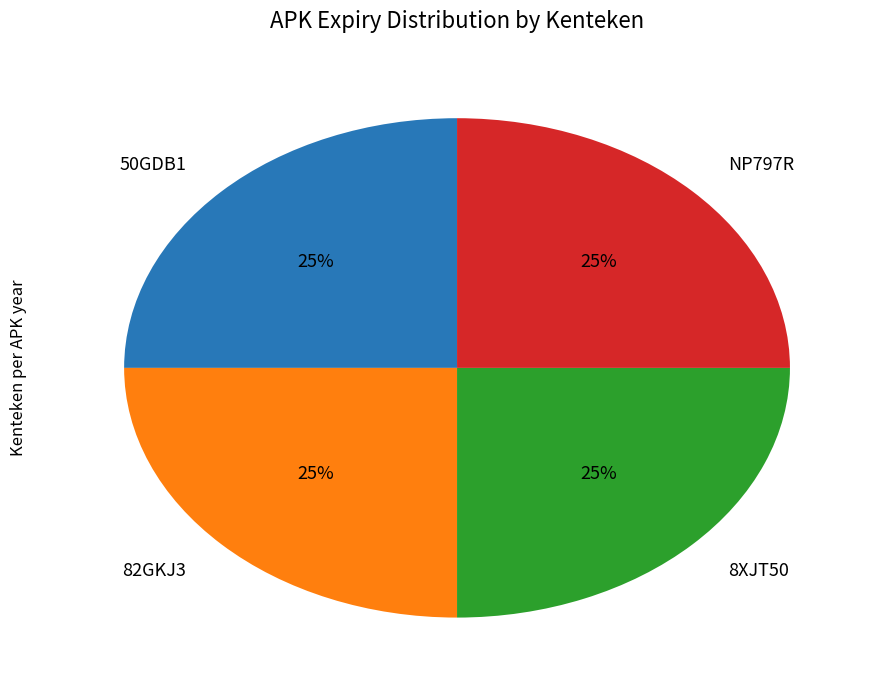

To the nearest percent, what is the average slice percentage?

25%